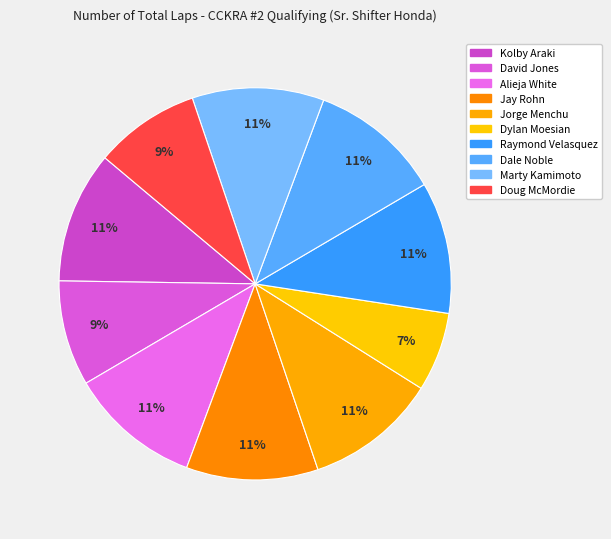

True or false: Dylan Moesian accounts for 7% of the total.

True